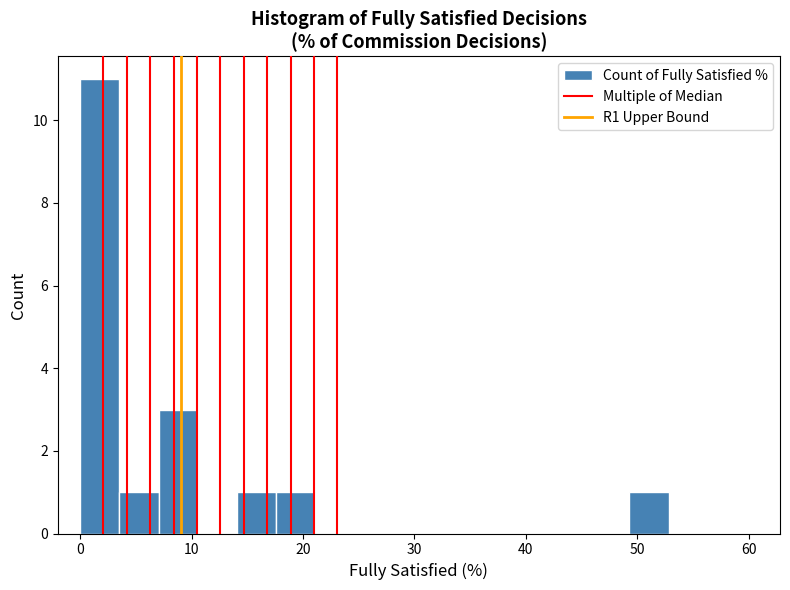

Read against the x-axis, roughly where is the centre of the tallest bar?

2